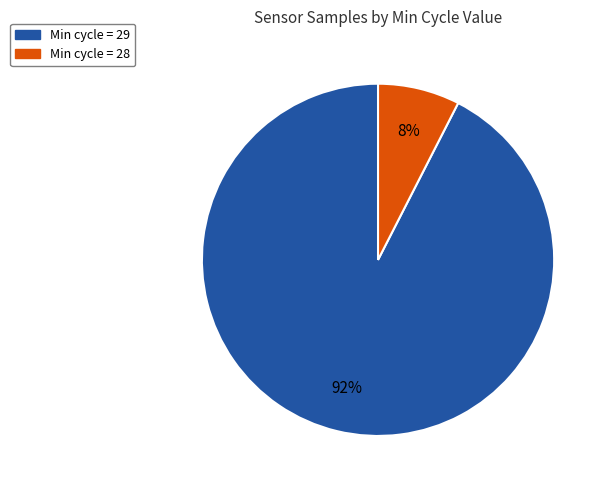

Between Min cycle = 28 and Min cycle = 29, which is larger?

Min cycle = 29